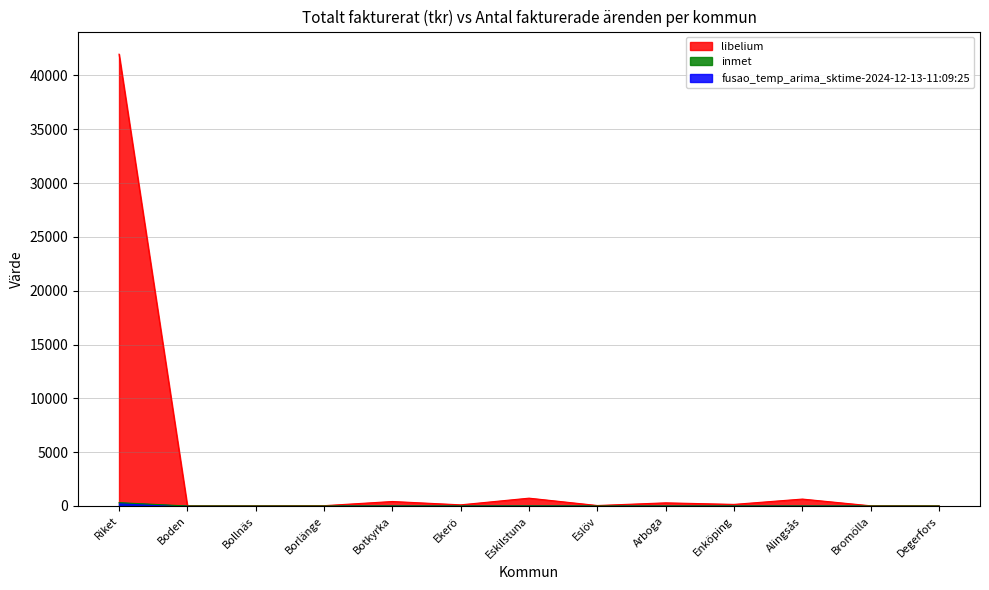

How many lines are shown in the chart?

2